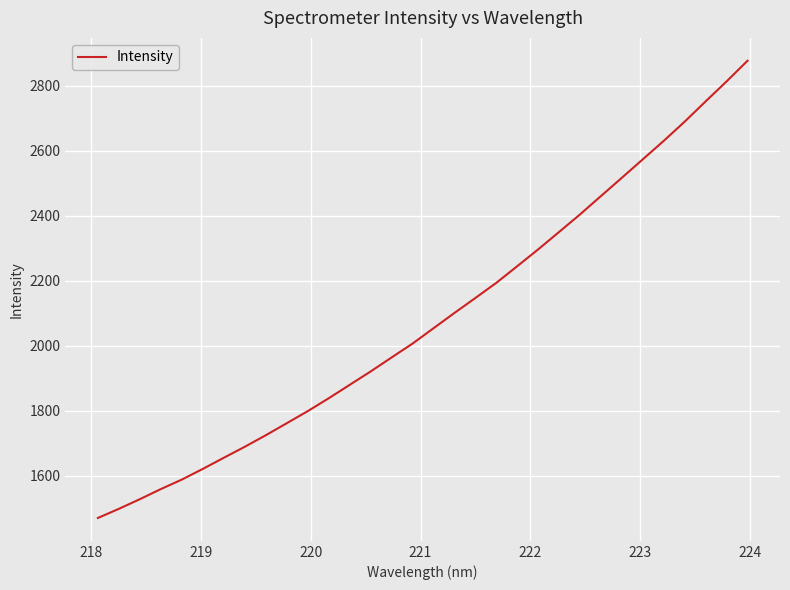

What is the difference between the maximum and minimum values?

1406.7